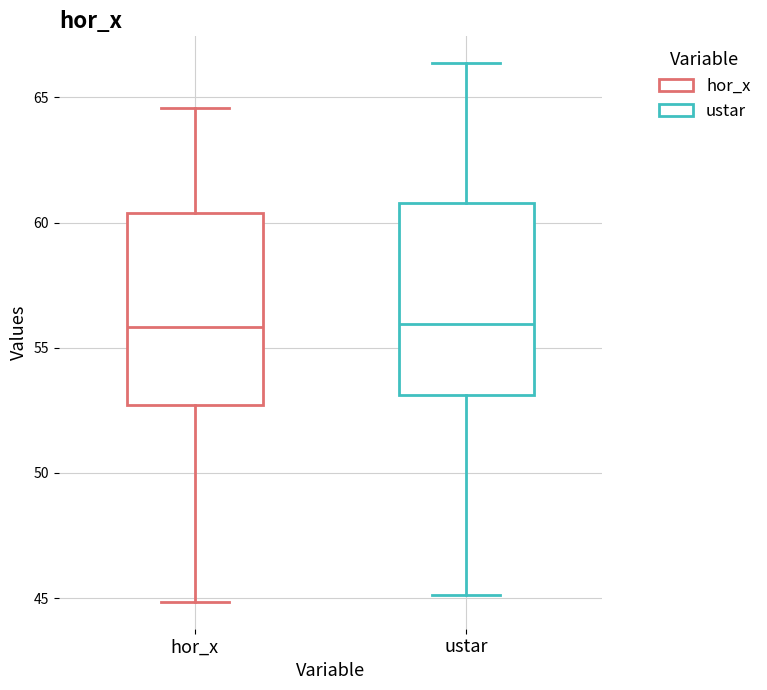

Where is the lower edge of the box for ustar on the y-axis? The values are not printed on the chart, so give them approximately, as read against the axis.

53.0